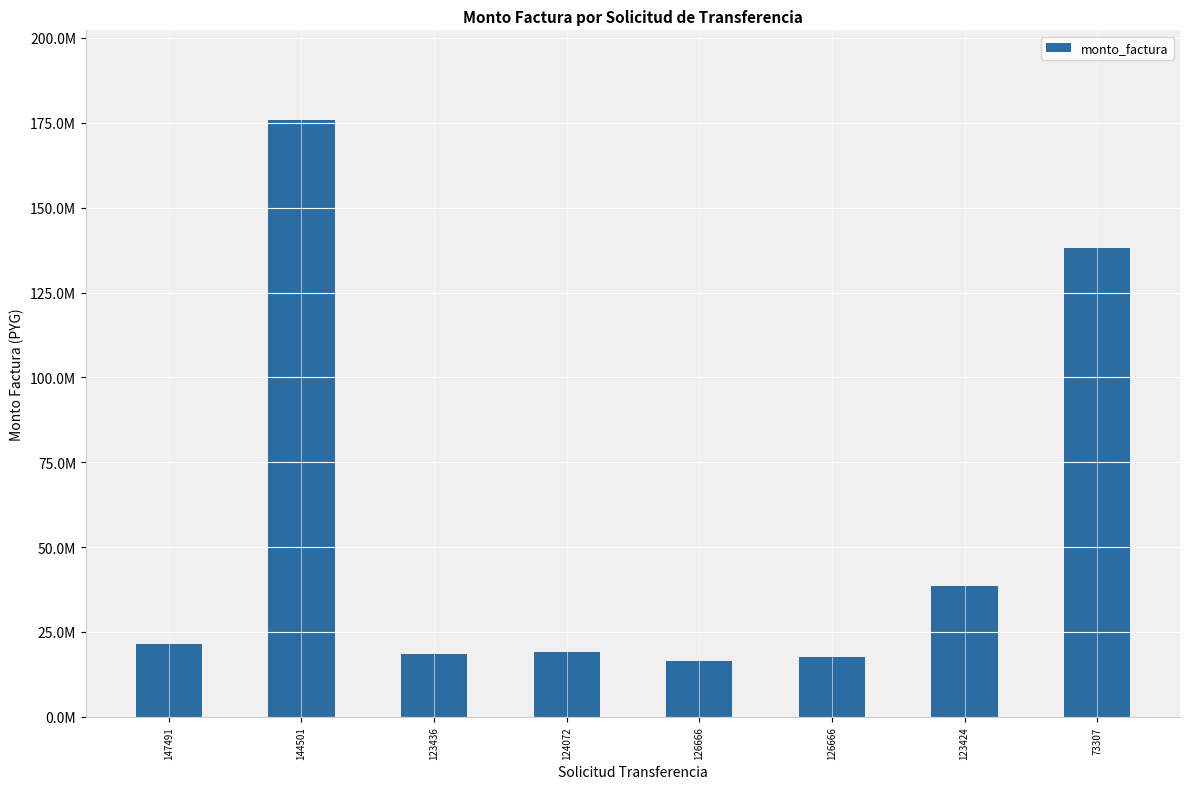

Approximately how many times larger is the value at 147491 compared to 123424?

0.6